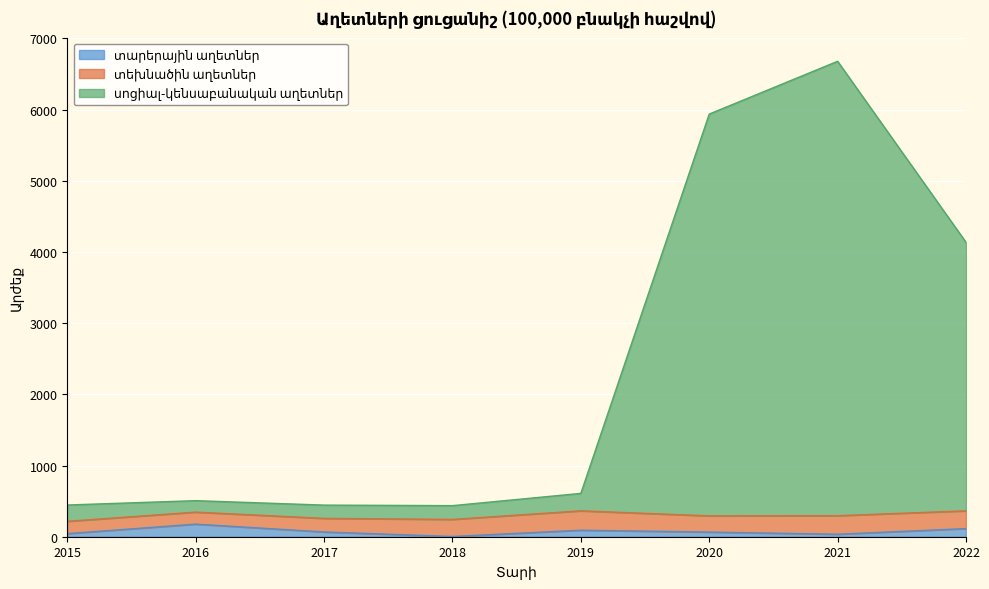

How many lines are shown in the chart?

3